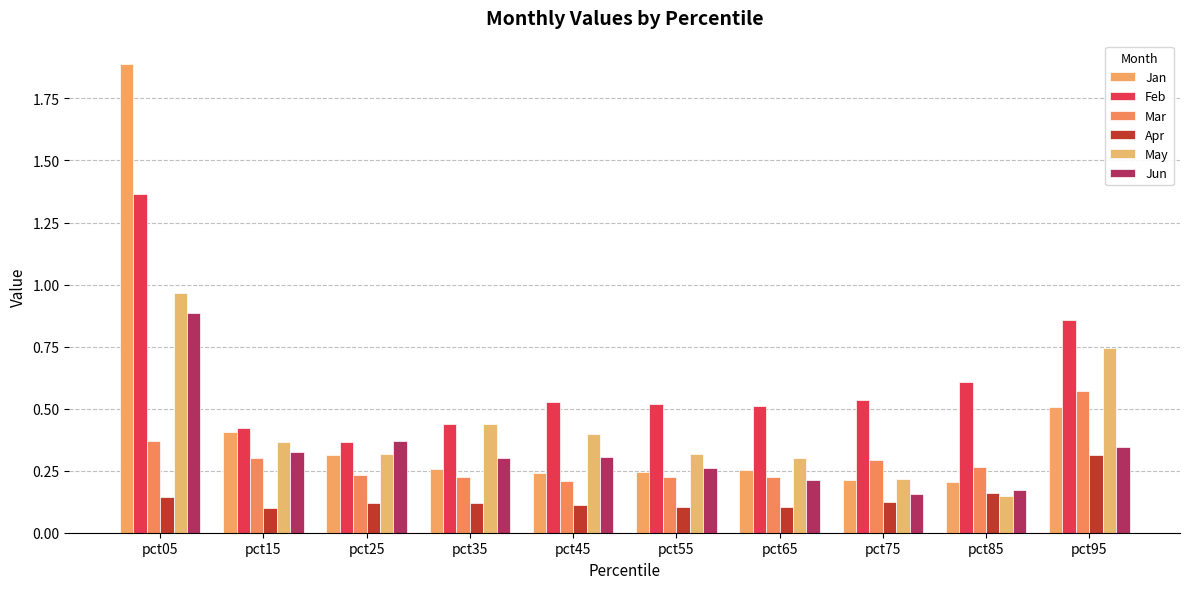

Rank the series by their maximum value, from lowest to highest.

Apr, Mar, Jun, May, Feb, Jan